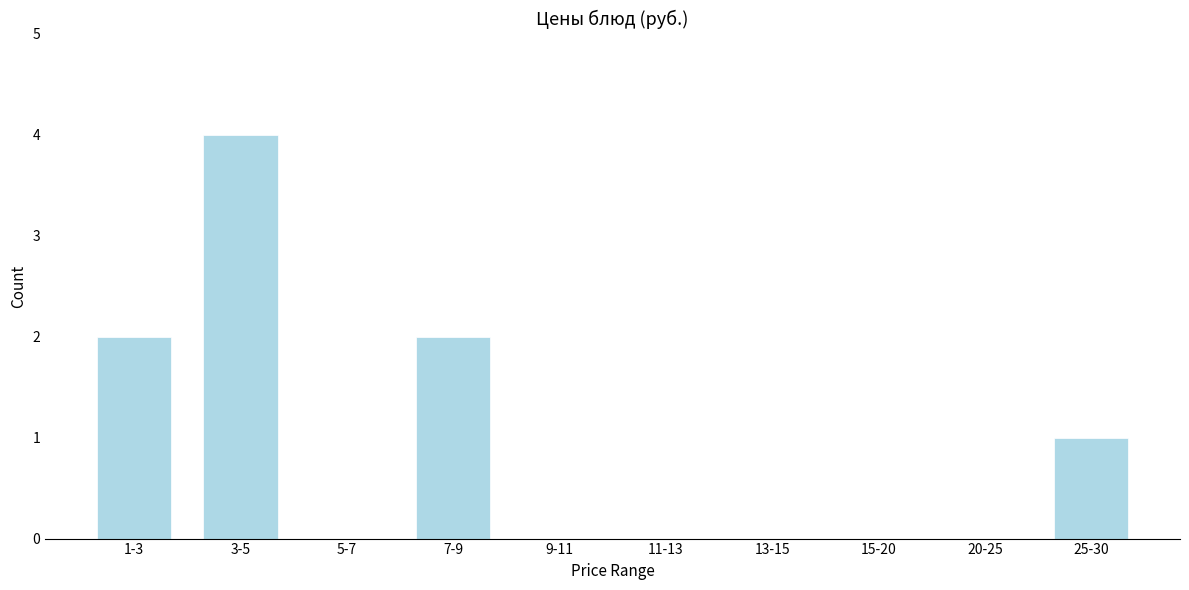

Reading right to left, what are all the values shown in this chart?

25-30=1	20-25=0	15-20=0	13-15=0	11-13=0	9-11=0	7-9=2	5-7=0	3-5=4	1-3=2